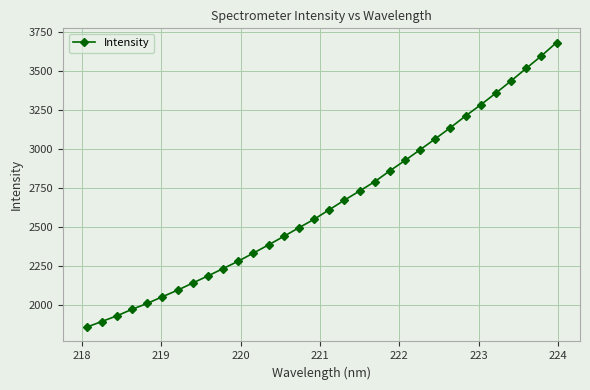

What is the sum of all values?

84742.3